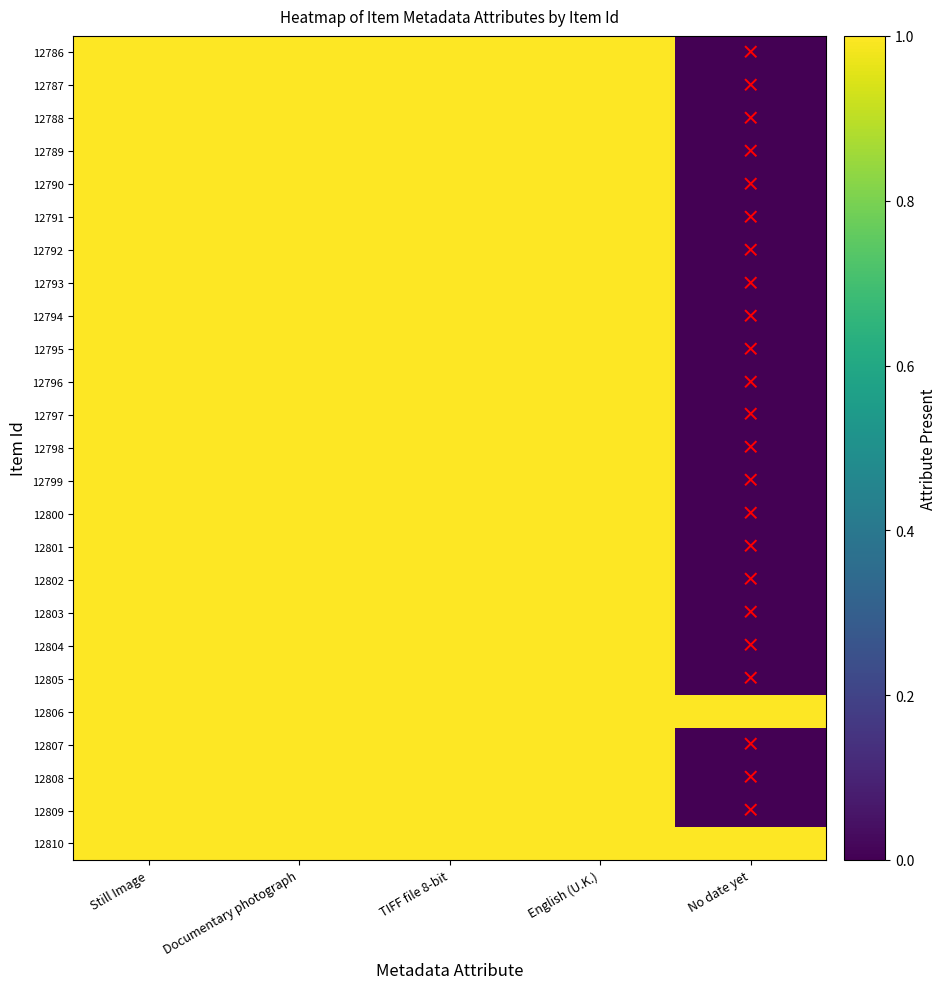

Reading left to right, what are all the values shown in this chart?

12786: Still Image=1	Documentary photograph=1	TIFF file 8-bit=1	English (U.K.)=1	No date yet=0
12787: Still Image=1	Documentary photograph=1	TIFF file 8-bit=1	English (U.K.)=1	No date yet=0
12788: Still Image=1	Documentary photograph=1	TIFF file 8-bit=1	English (U.K.)=1	No date yet=0
12789: Still Image=1	Documentary photograph=1	TIFF file 8-bit=1	English (U.K.)=1	No date yet=0
12790: Still Image=1	Documentary photograph=1	TIFF file 8-bit=1	English (U.K.)=1	No date yet=0
12791: Still Image=1	Documentary photograph=1	TIFF file 8-bit=1	English (U.K.)=1	No date yet=0
12792: Still Image=1	Documentary photograph=1	TIFF file 8-bit=1	English (U.K.)=1	No date yet=0
12793: Still Image=1	Documentary photograph=1	TIFF file 8-bit=1	English (U.K.)=1	No date yet=0
12794: Still Image=1	Documentary photograph=1	TIFF file 8-bit=1	English (U.K.)=1	No date yet=0
12795: Still Image=1	Documentary photograph=1	TIFF file 8-bit=1	English (U.K.)=1	No date yet=0
12796: Still Image=1	Documentary photograph=1	TIFF file 8-bit=1	English (U.K.)=1	No date yet=0
12797: Still Image=1	Documentary photograph=1	TIFF file 8-bit=1	English (U.K.)=1	No date yet=0
12798: Still Image=1	Documentary photograph=1	TIFF file 8-bit=1	English (U.K.)=1	No date yet=0
12799: Still Image=1	Documentary photograph=1	TIFF file 8-bit=1	English (U.K.)=1	No date yet=0
12800: Still Image=1	Documentary photograph=1	TIFF file 8-bit=1	English (U.K.)=1	No date yet=0
12801: Still Image=1	Documentary photograph=1	TIFF file 8-bit=1	English (U.K.)=1	No date yet=0
12802: Still Image=1	Documentary photograph=1	TIFF file 8-bit=1	English (U.K.)=1	No date yet=0
12803: Still Image=1	Documentary photograph=1	TIFF file 8-bit=1	English (U.K.)=1	No date yet=0
12804: Still Image=1	Documentary photograph=1	TIFF file 8-bit=1	English (U.K.)=1	No date yet=0
12805: Still Image=1	Documentary photograph=1	TIFF file 8-bit=1	English (U.K.)=1	No date yet=0
12806: Still Image=1	Documentary photograph=1	TIFF file 8-bit=1	English (U.K.)=1	No date yet=1
12807: Still Image=1	Documentary photograph=1	TIFF file 8-bit=1	English (U.K.)=1	No date yet=0
12808: Still Image=1	Documentary photograph=1	TIFF file 8-bit=1	English (U.K.)=1	No date yet=0
12809: Still Image=1	Documentary photograph=1	TIFF file 8-bit=1	English (U.K.)=1	No date yet=0
12810: Still Image=1	Documentary photograph=1	TIFF file 8-bit=1	English (U.K.)=1	No date yet=1